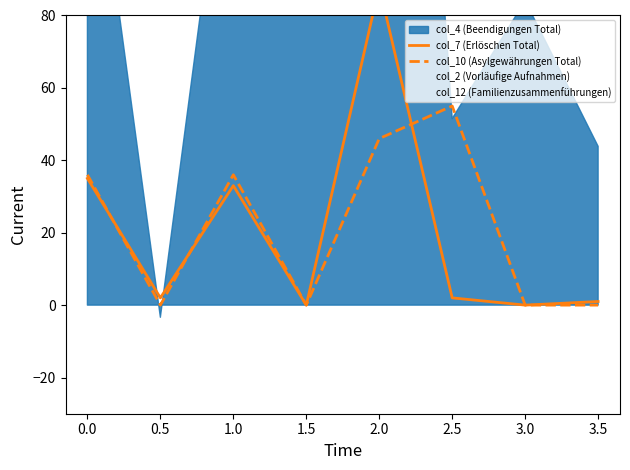

What is the maximum value for col_10 (Asylgewährungen Total)?

55